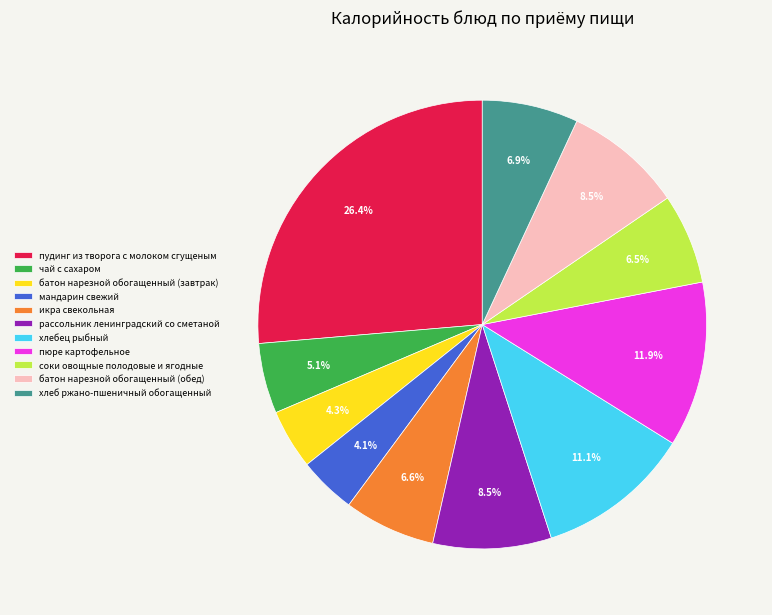

What is the ratio of the value at хлеб ржано-пшеничный обогащенный to the value at соки овощные полодовые и ягодные?

1.1